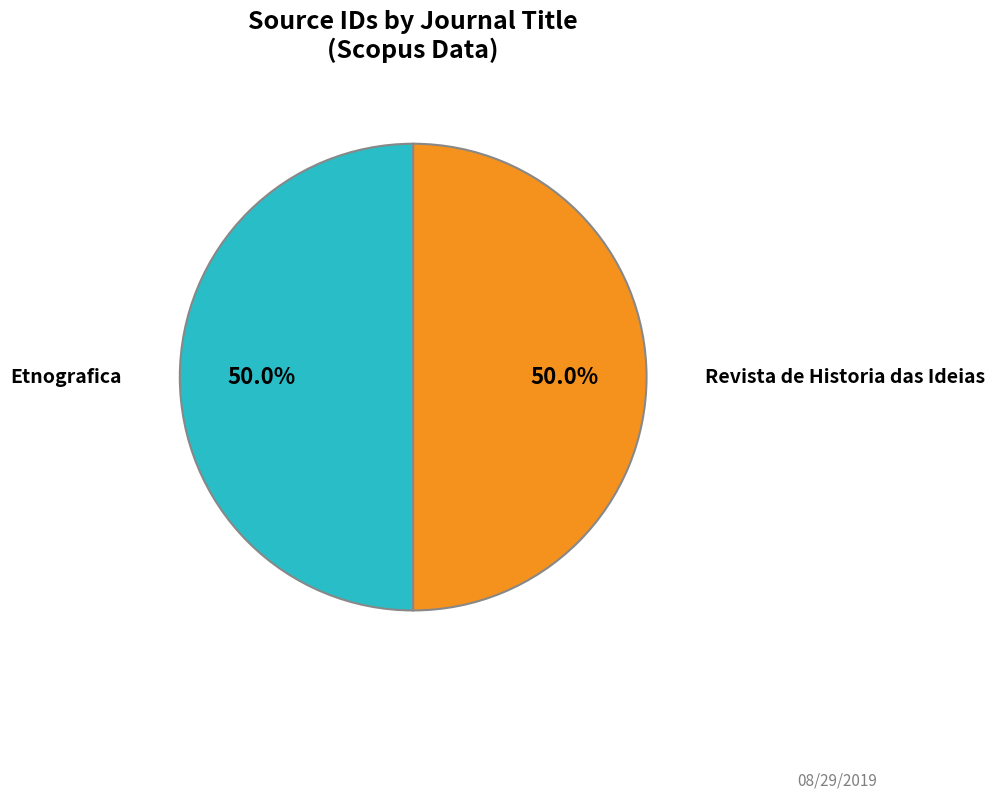

What percentage do Revista de Historia das Ideias and Etnografica together represent?

100.0%